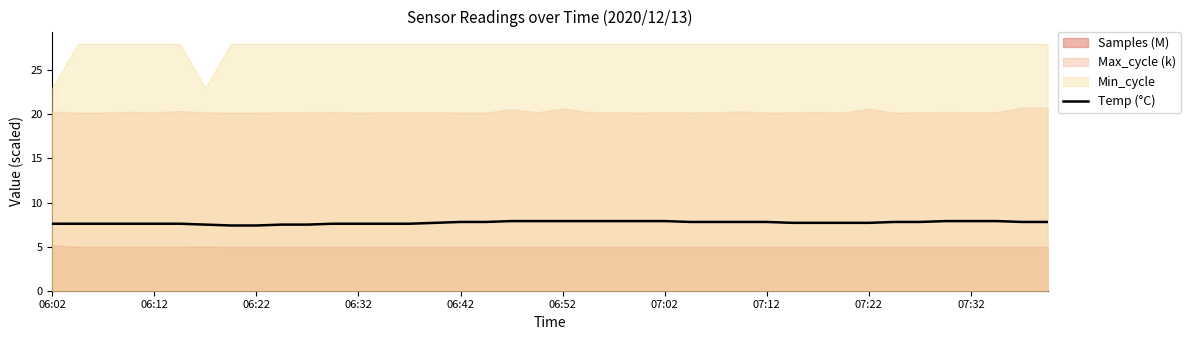

How many values are between 7 and 8?

40